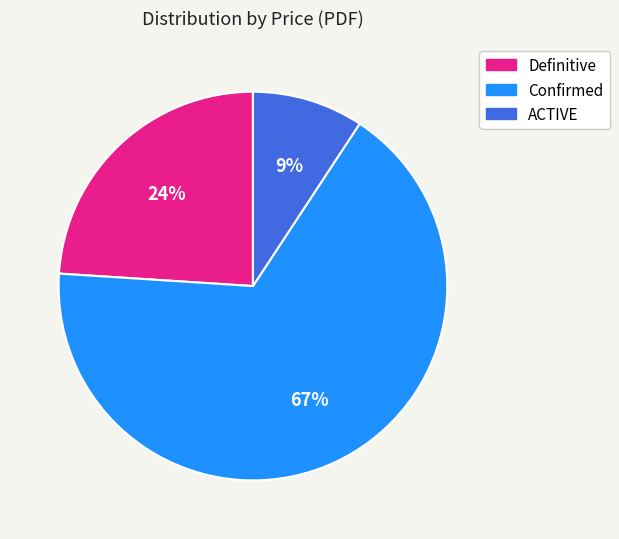

Count the number of slices in the pie.

3